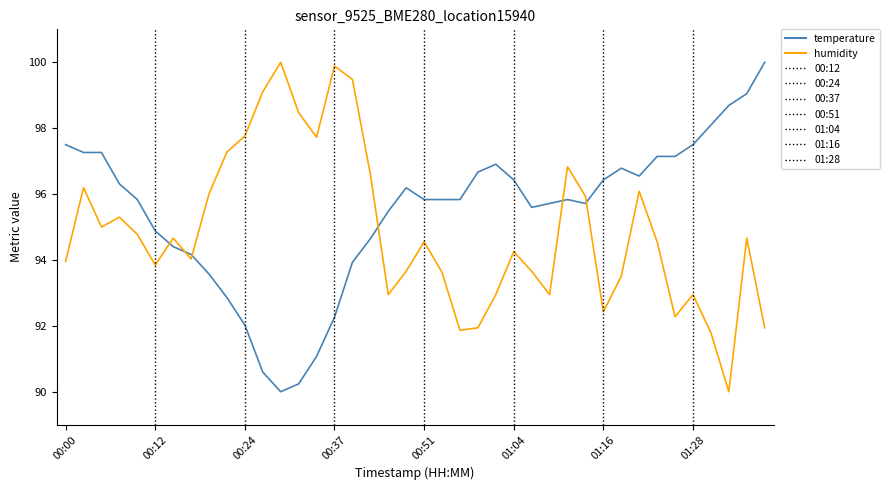

List the series in order of their overall mean, highest first.

temperature, humidity